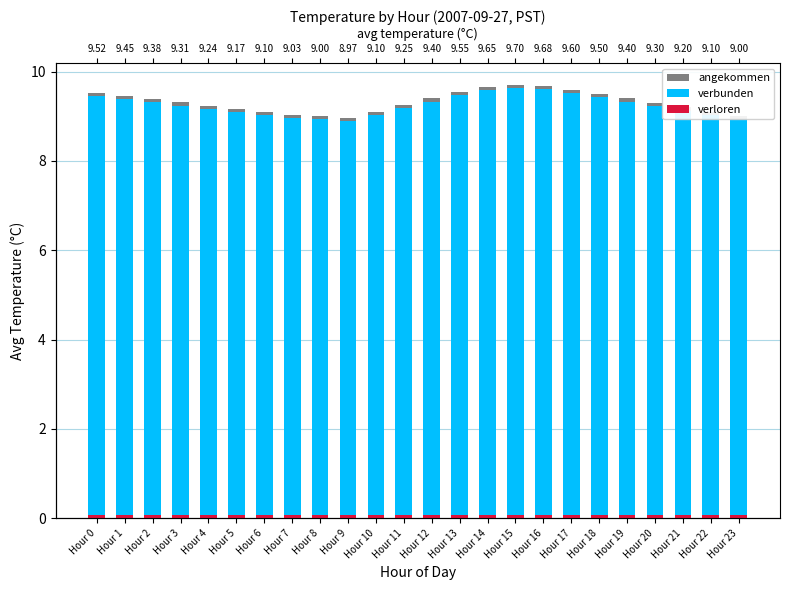

The value of angekommen at Hour 8 is 9.0. True or false?

True